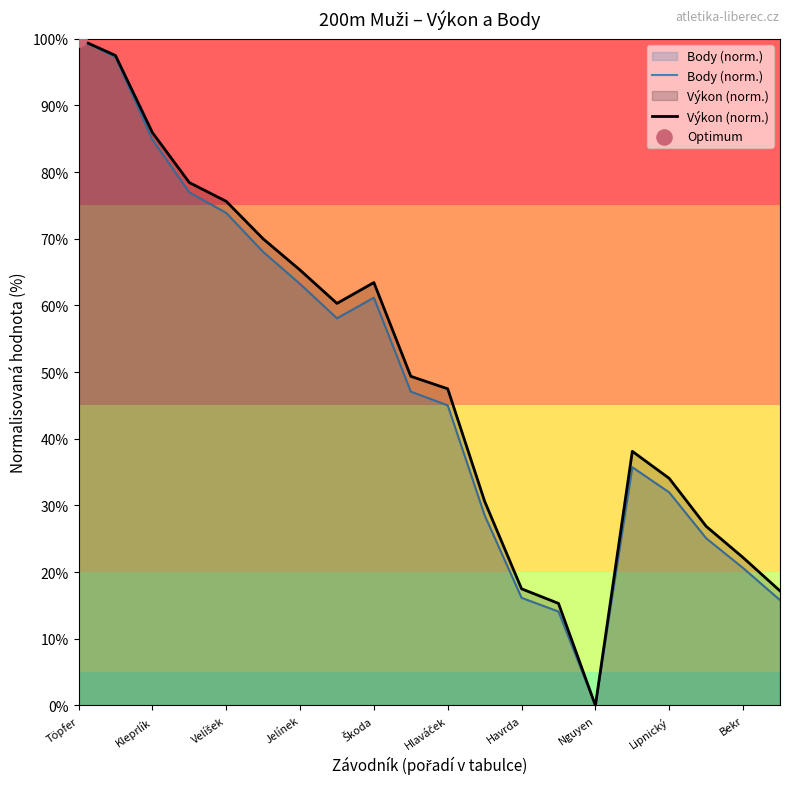

At how many categories does at least one series exceed 75?

5